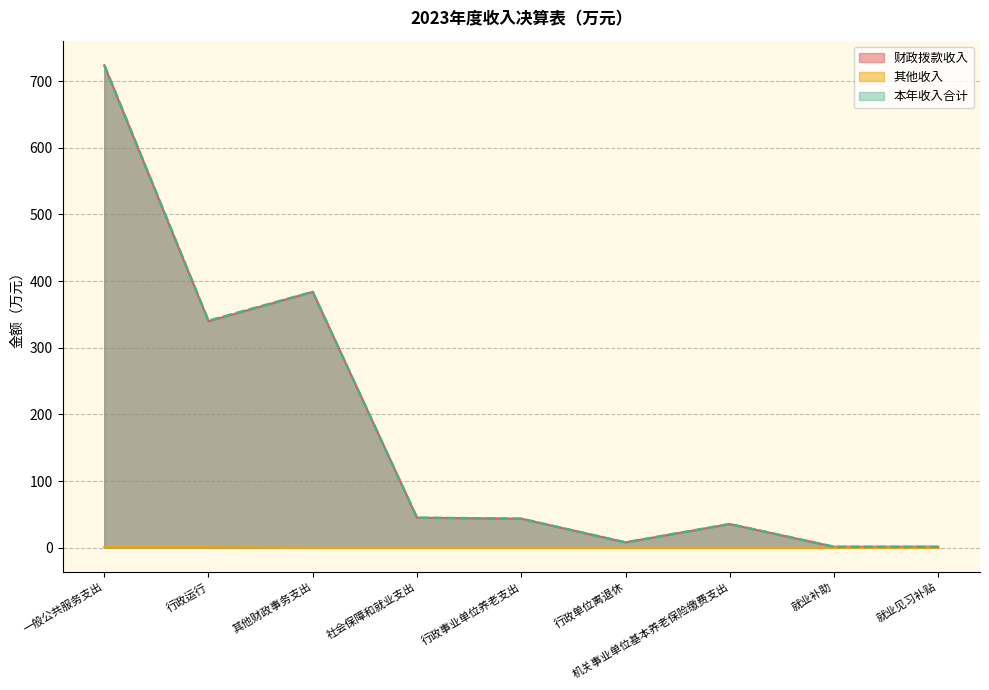

Is the value of 财政拨款收入 at 社会保障和就业支出 greater than the value of 本年收入合计 at 就业补助?

Yes